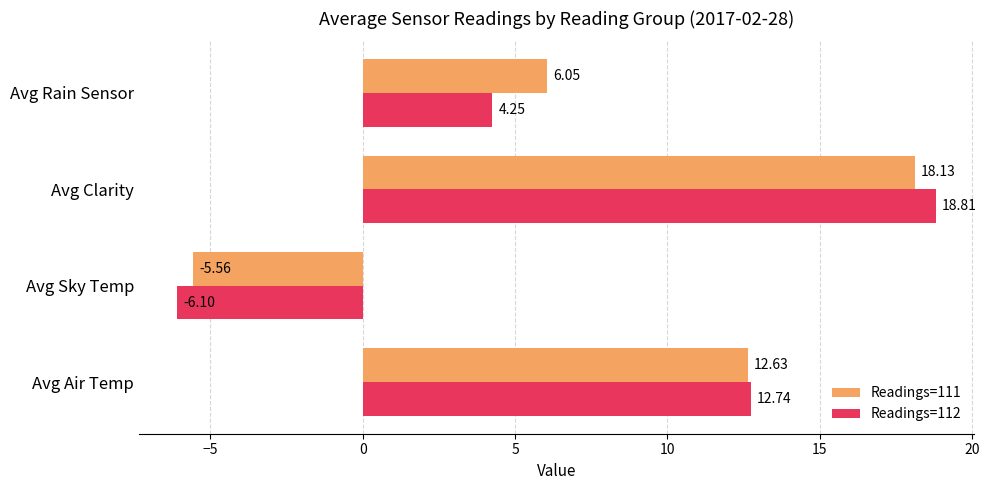

Which series has the largest range (max minus min)?

Readings=112